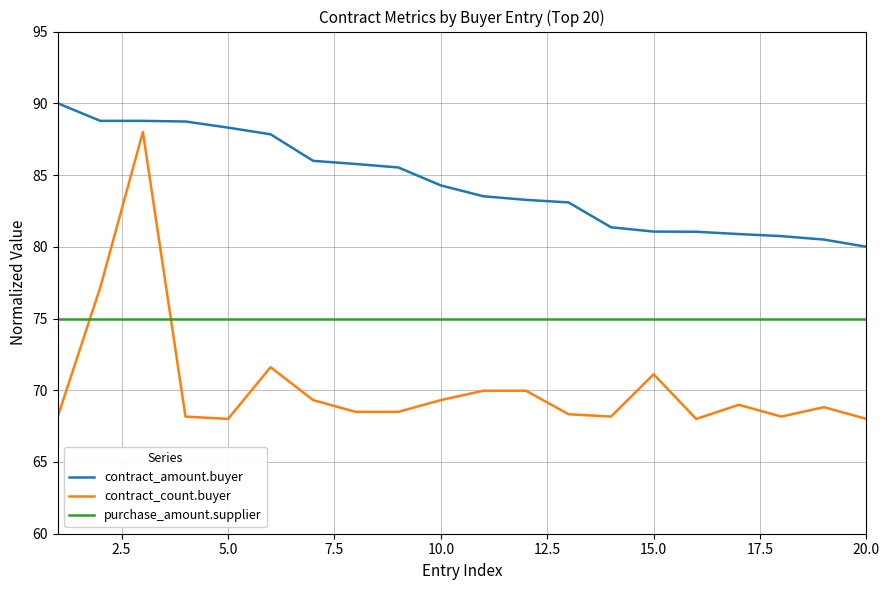

True or false: purchase_amount.supplier and contract_amount.buyer cross at least once.

False